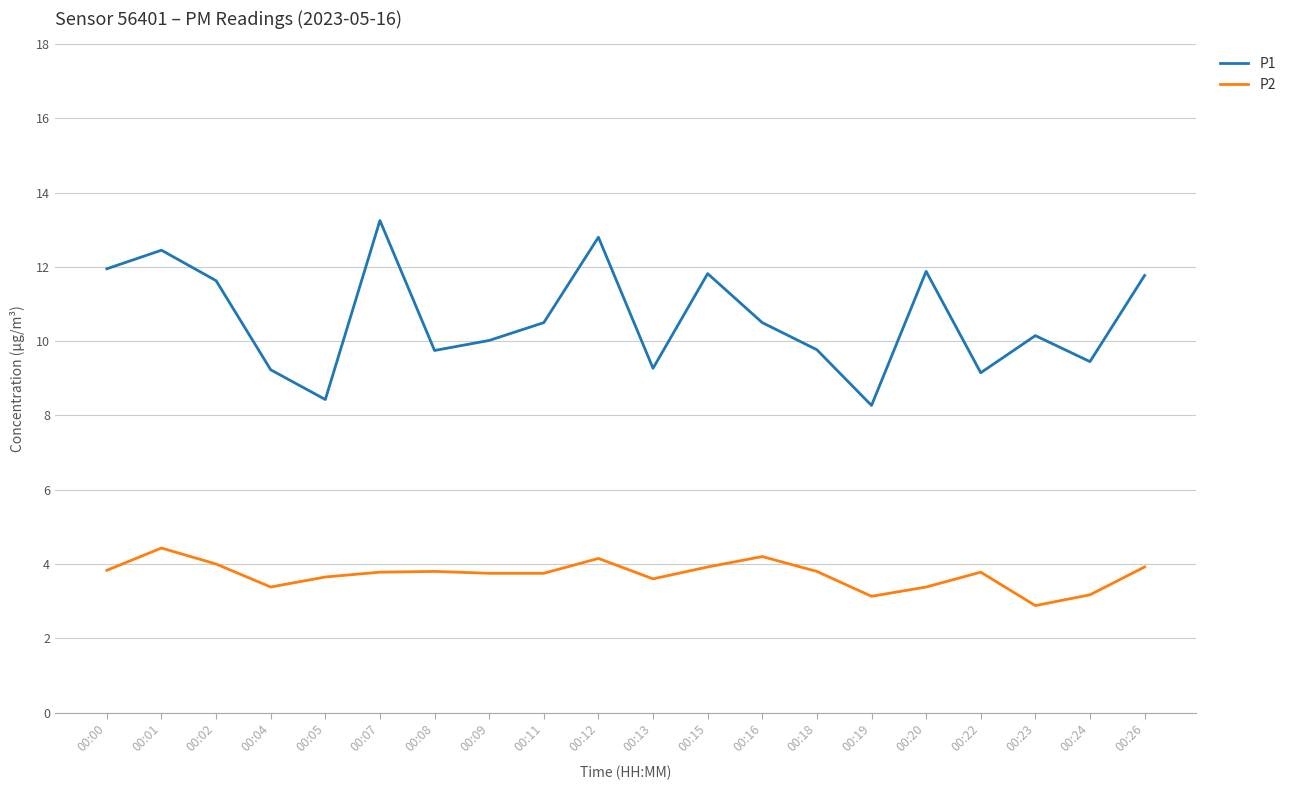

Does the chart display data point markers on the line(s)?

No